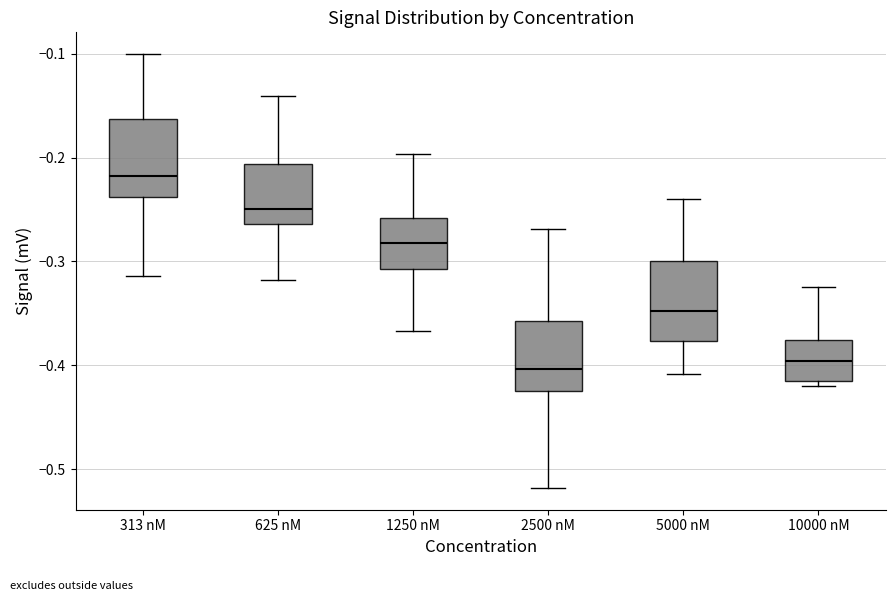

Where is the lower edge of the box for 625 nM on the y-axis? The values are not printed on the chart, so give them approximately, as read against the axis.

-0.26